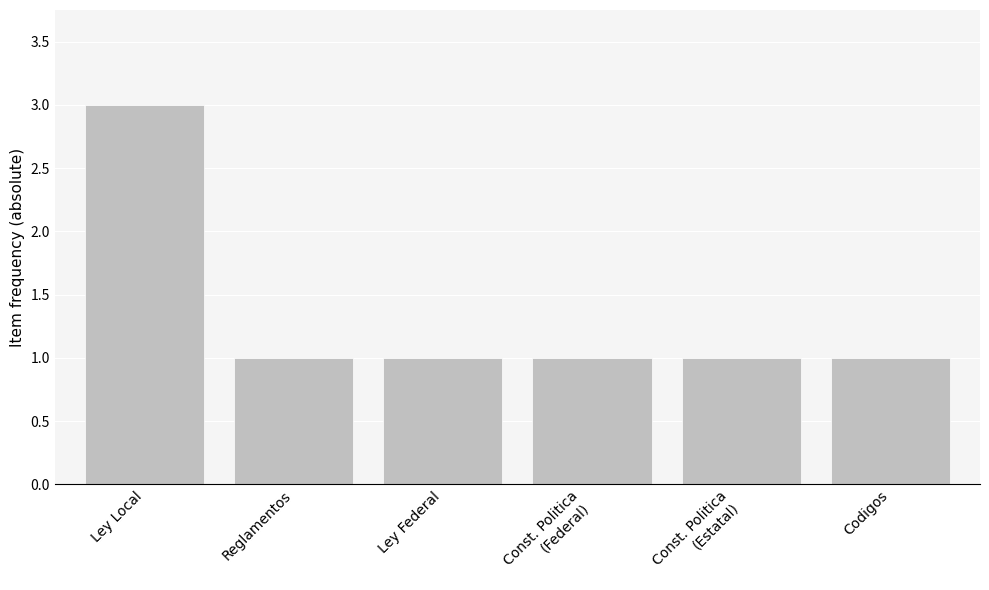

What is the label of the 5th bar from the right?

Reglamentos